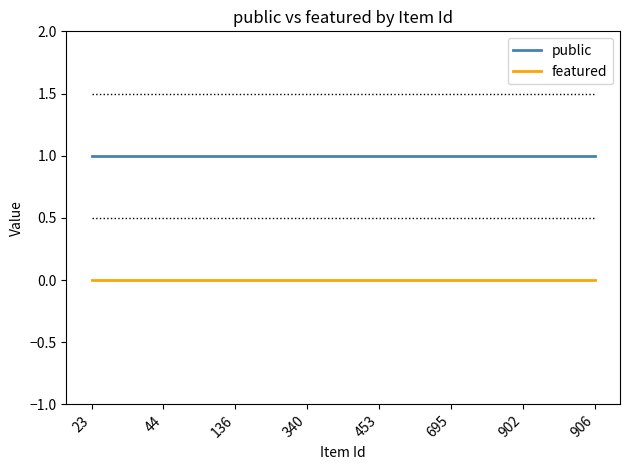

Does the chart have visible grid lines?

No